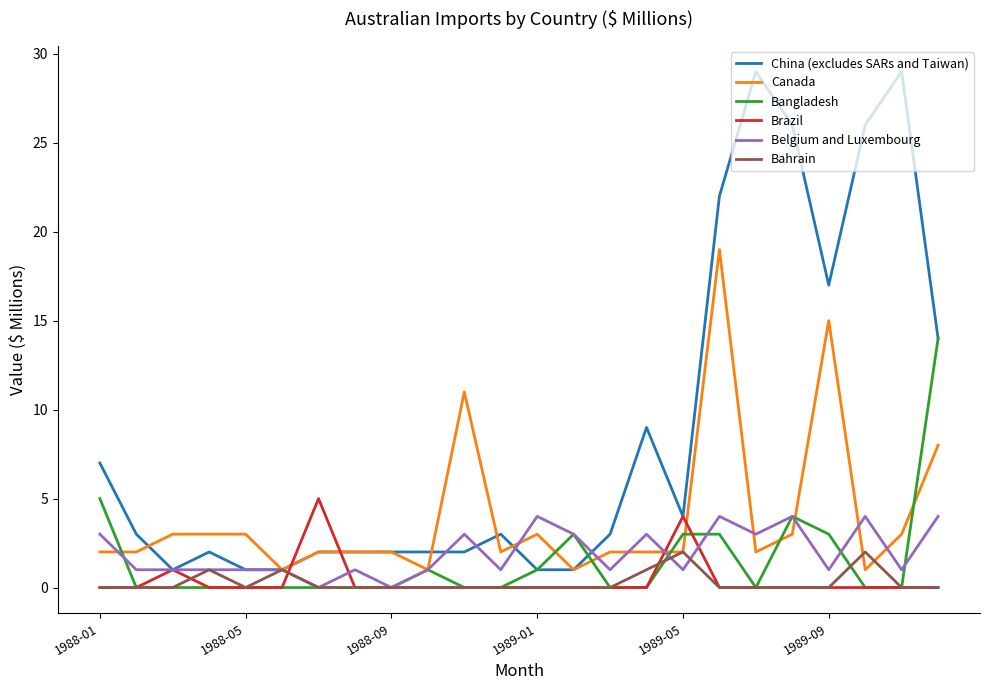

What is the average value of the Bangladesh series?

2